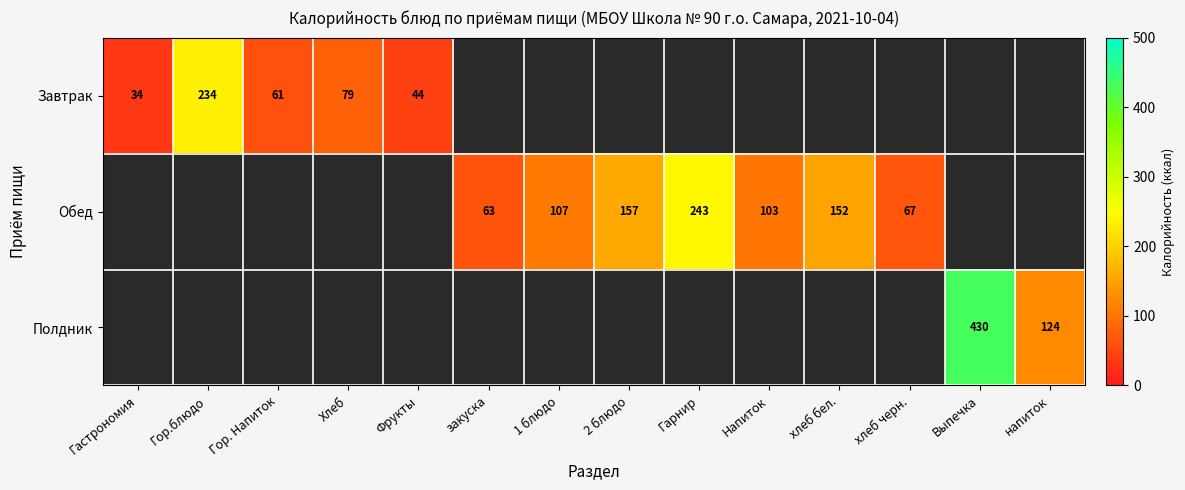

The Завтрак series shows 115.7 at Гор.блюдо. True or false?

False